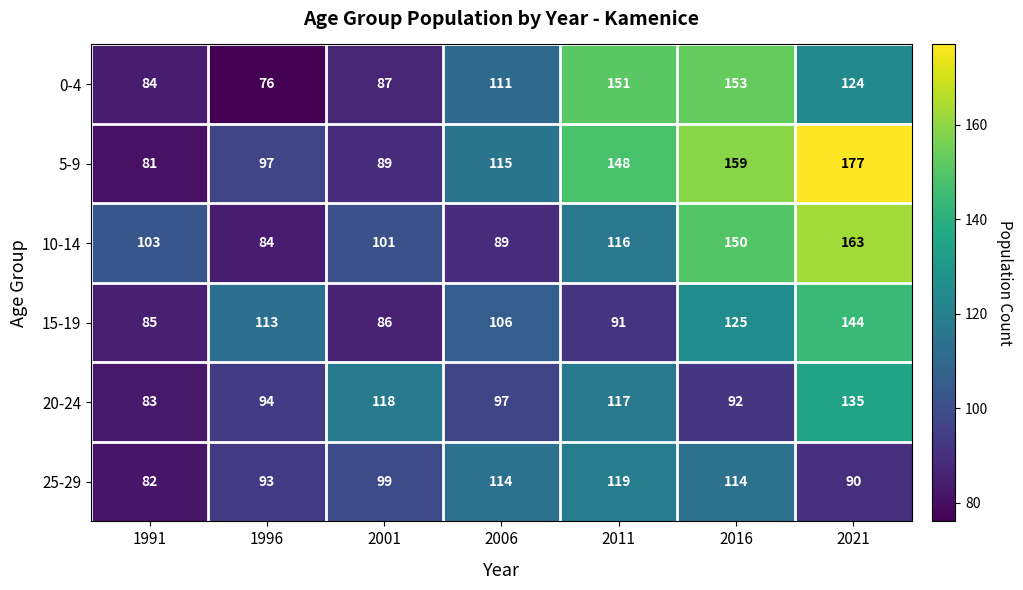

Rank the series at 1996 from lowest to highest value.

0-4, 10-14, 25-29, 20-24, 5-9, 15-19